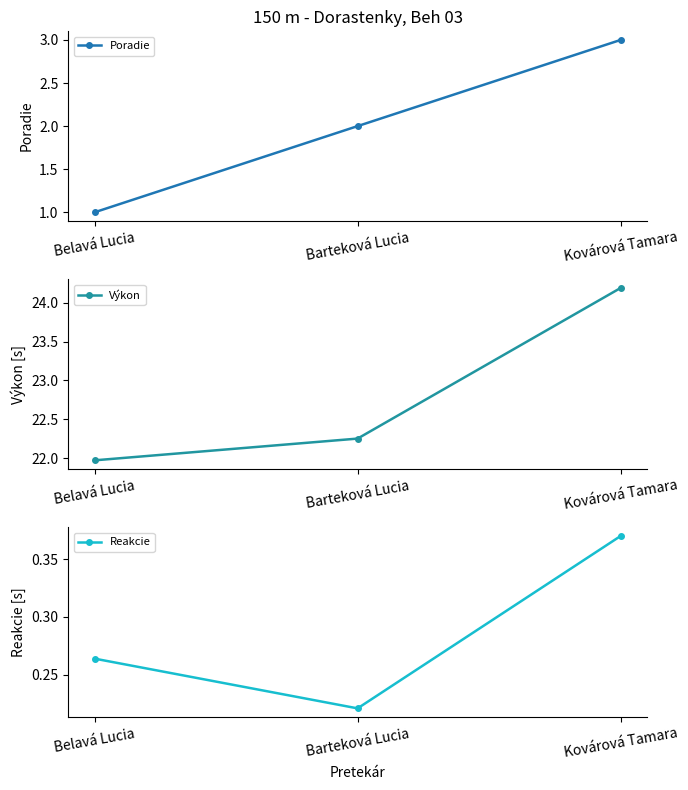

What is the lowest value of the Poradie series?

1